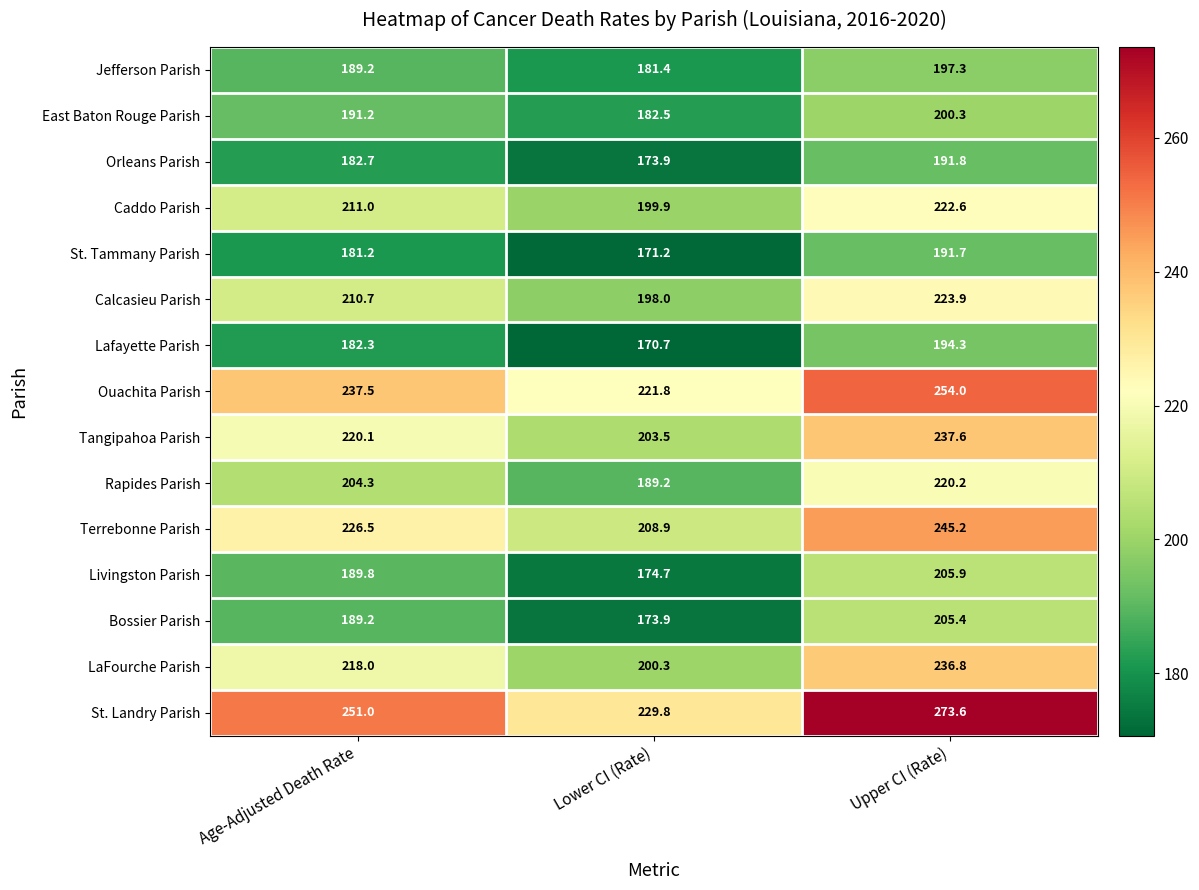

True or false: Orleans Parish has a value of 191.8 at Upper CI (Rate).

True